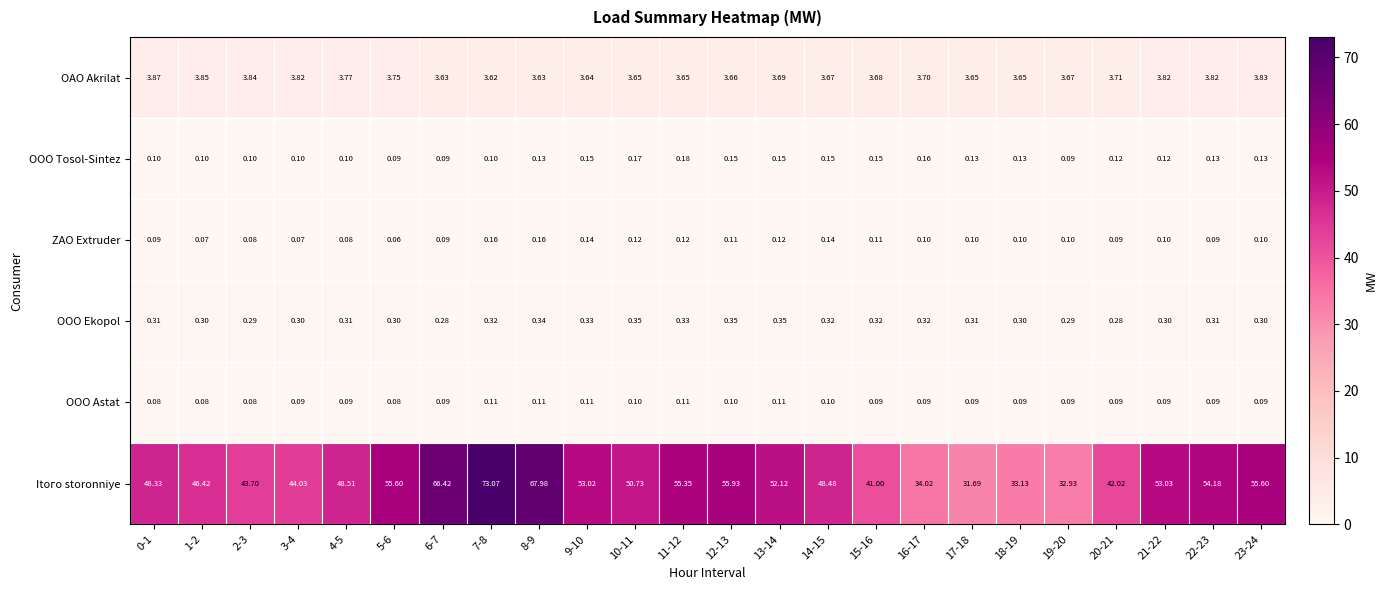

List the series in order of their peak value, highest first.

Itoго storonniye, OAO Akrilat, OOO Ekopol, OOO Tosol-Sintez, ZAO Extruder, OOO Astat